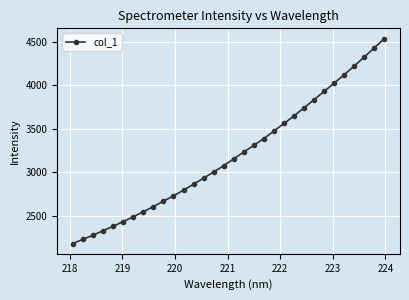

True or false: there are more than 0 points higher than both neighbors.

False